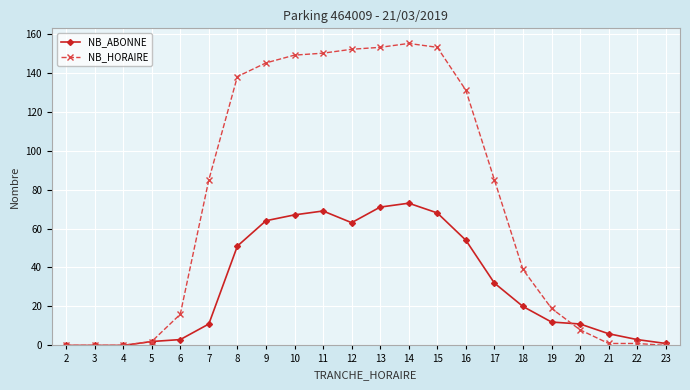

Which series has the largest total across all categories?

NB_HORAIRE